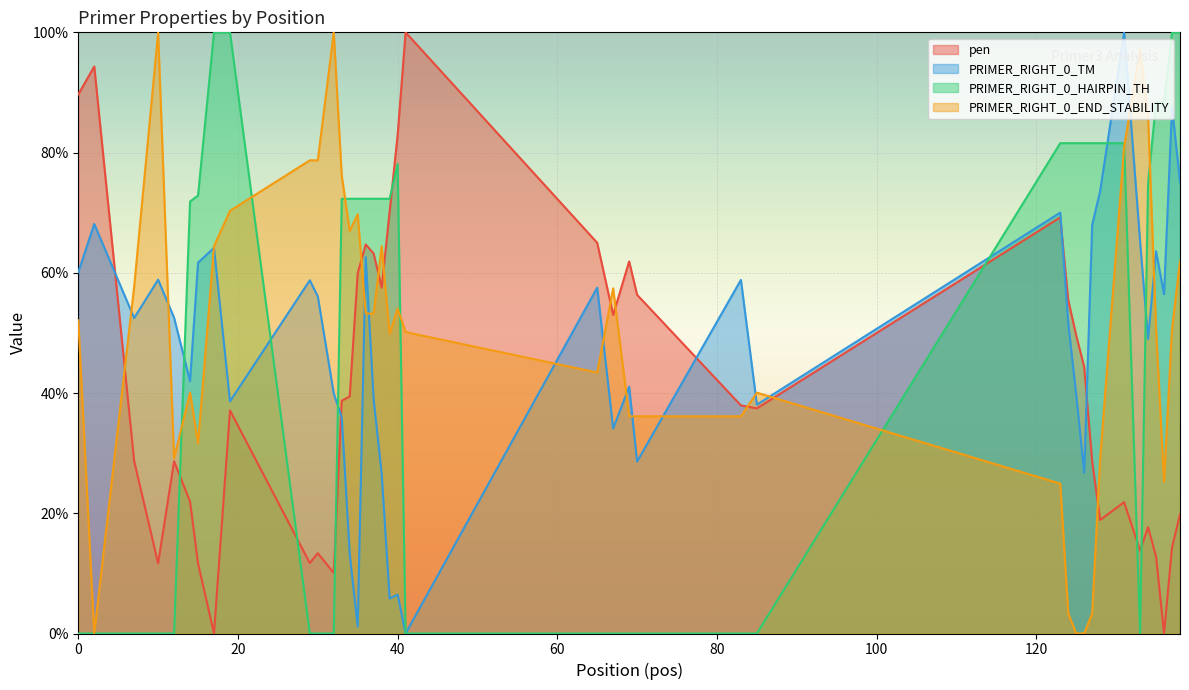

What is the difference between the highest and lowest values at 40?

76.5